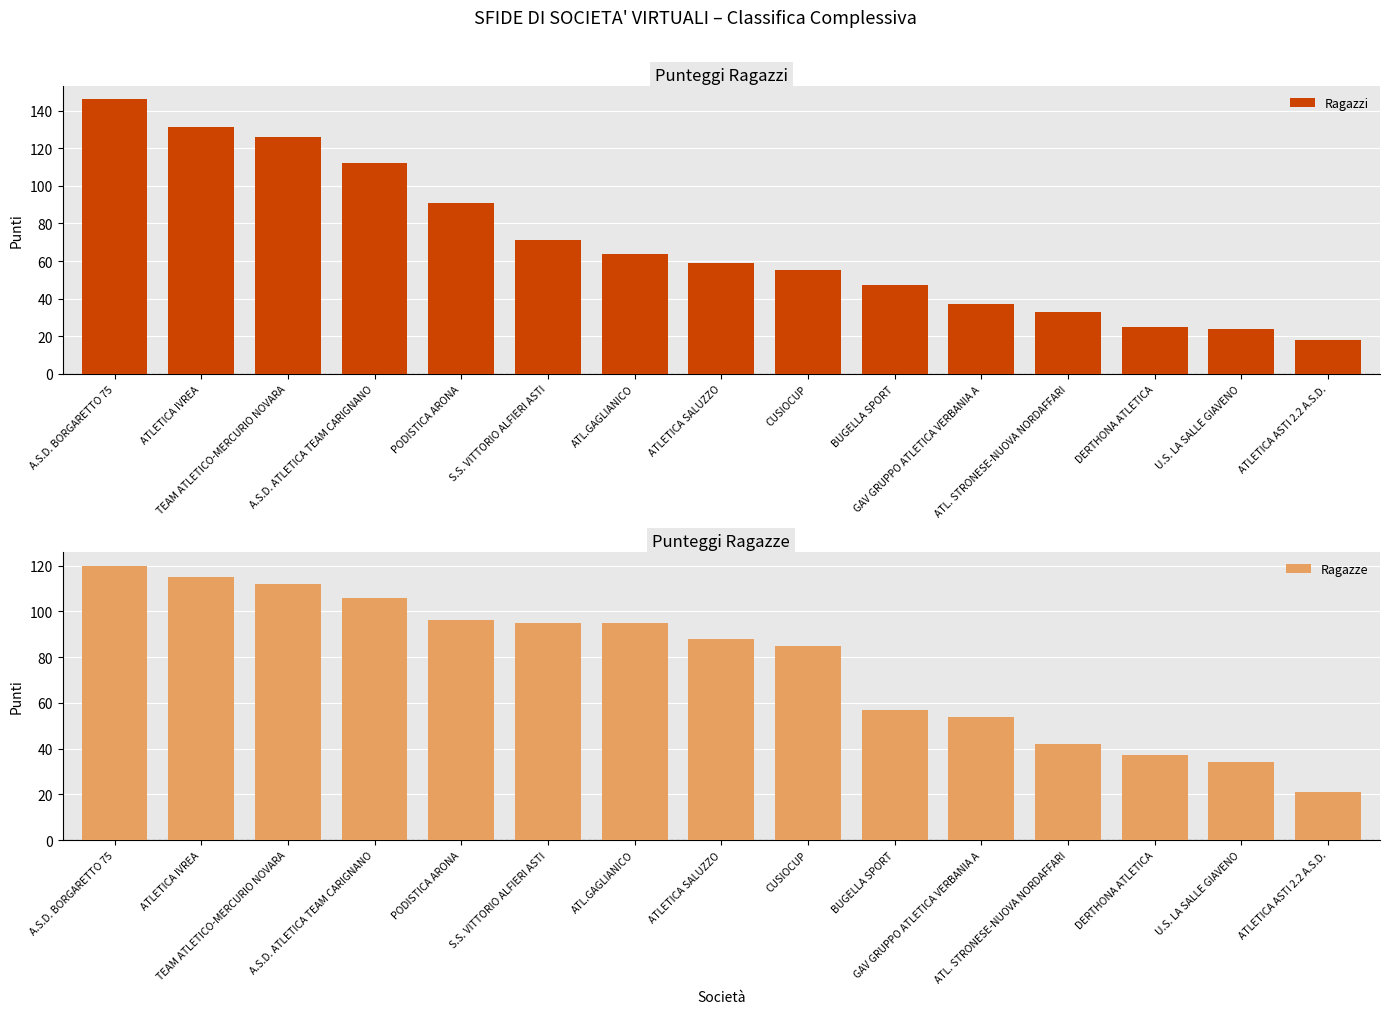

How many groups of bars are there?

15